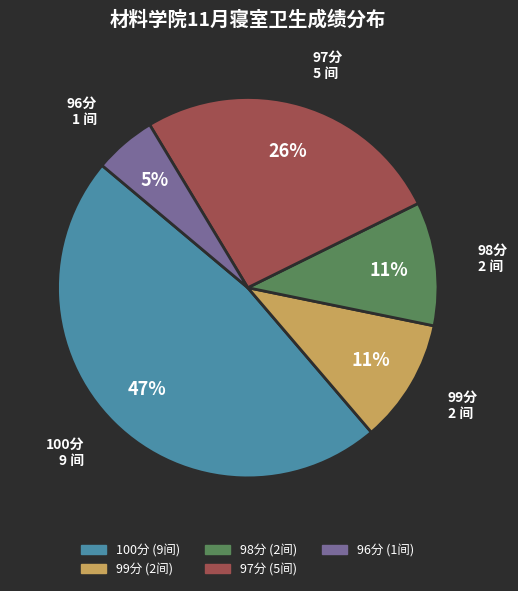

Does any single category account for the majority?

No